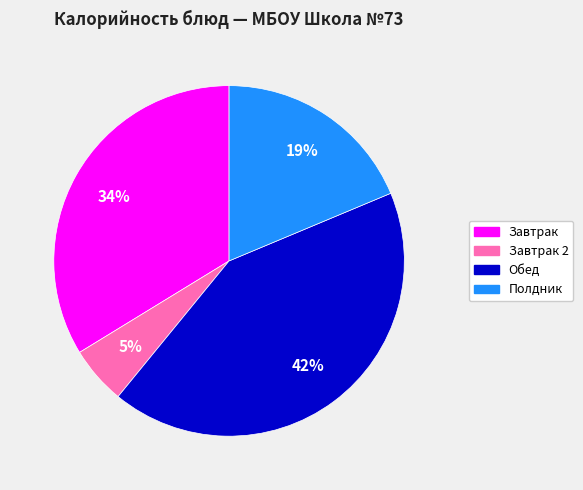

To the nearest percent, what percentage of the pie is Обед?

42%